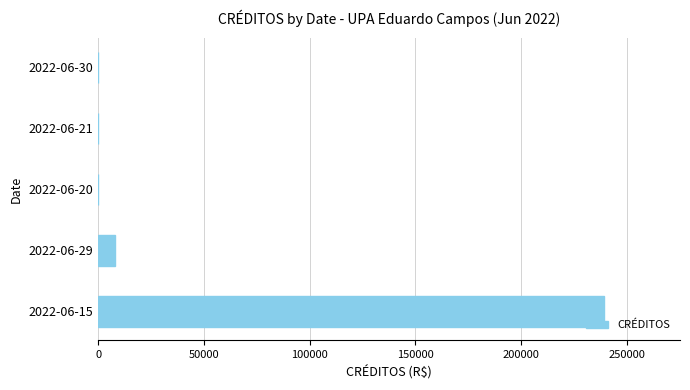

Where is the data nearest to the value 119657?

2022-06-29